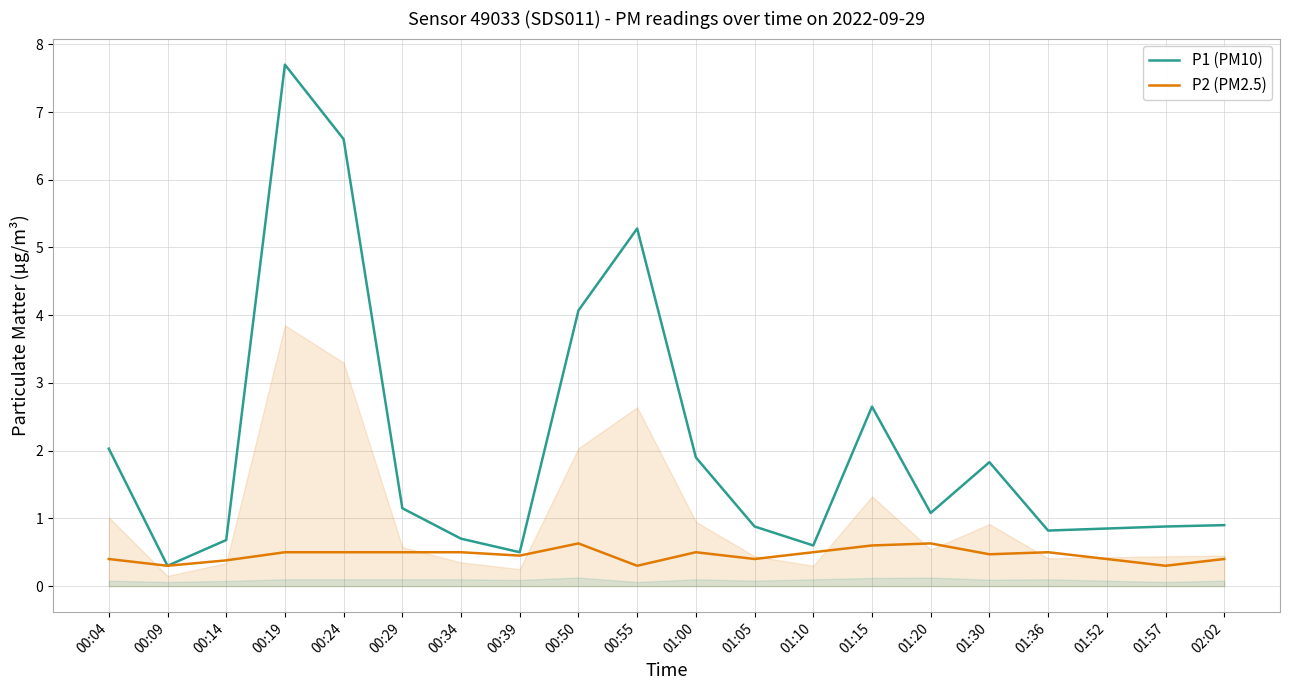

Which series has the largest range (max minus min)?

P1 (PM10)